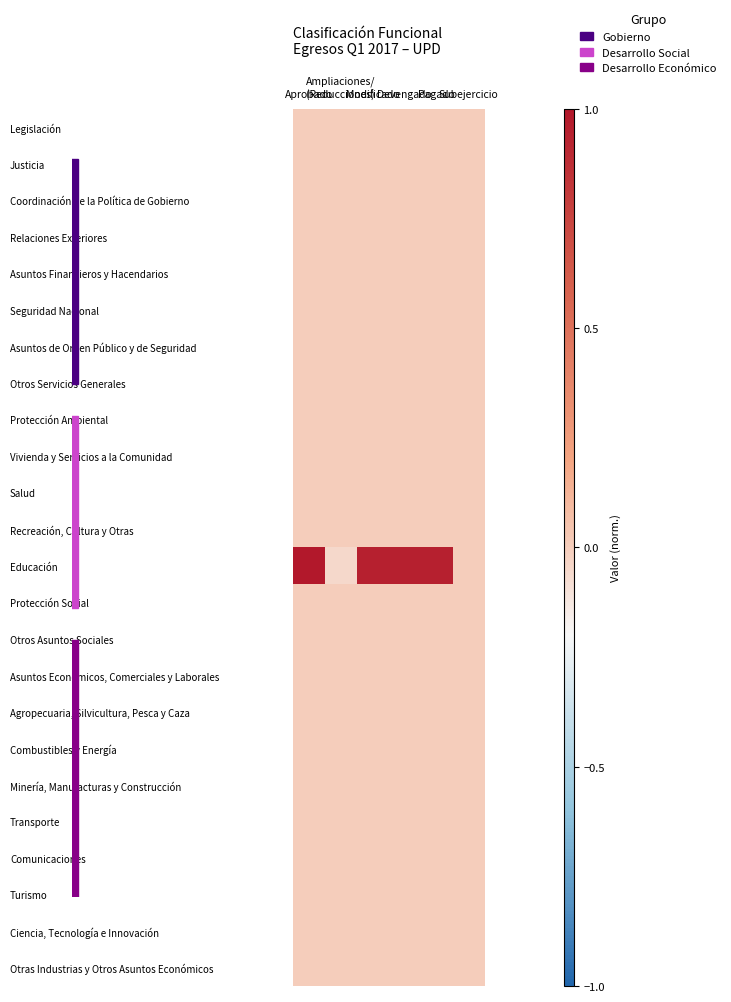

Between Pagado and Subejercicio, which series saw the biggest shift?

Educación